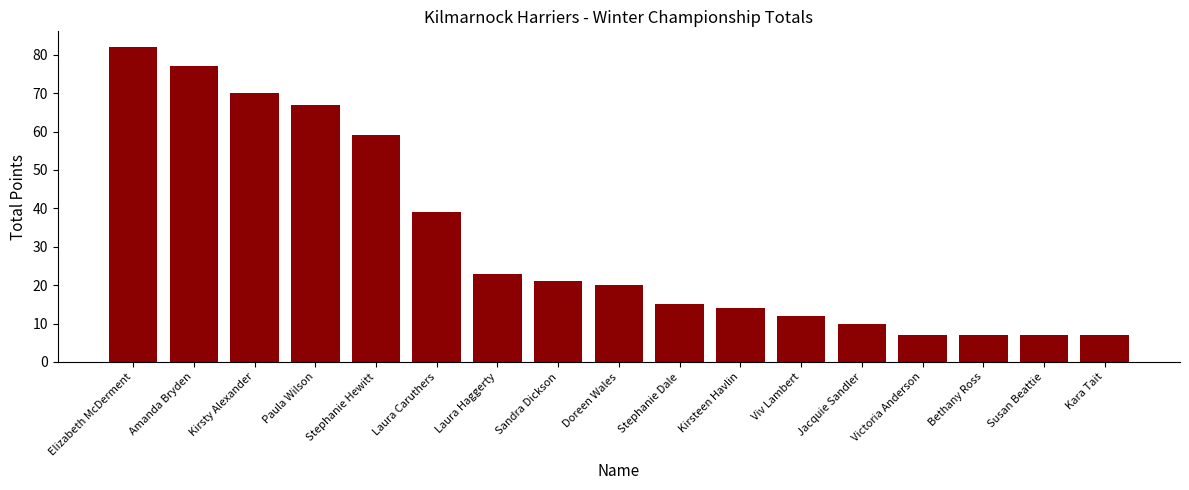

At which label does the data first exceed 20?

Elizabeth McDerment